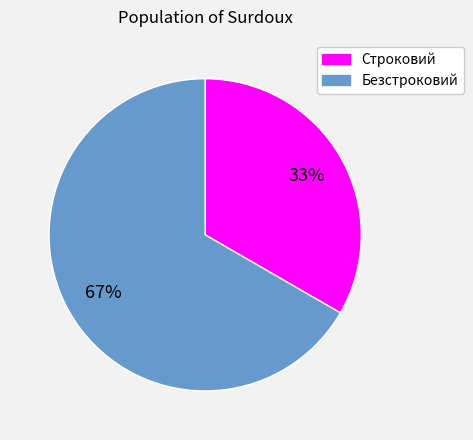

What is the smallest slice in the pie chart?

Строковий